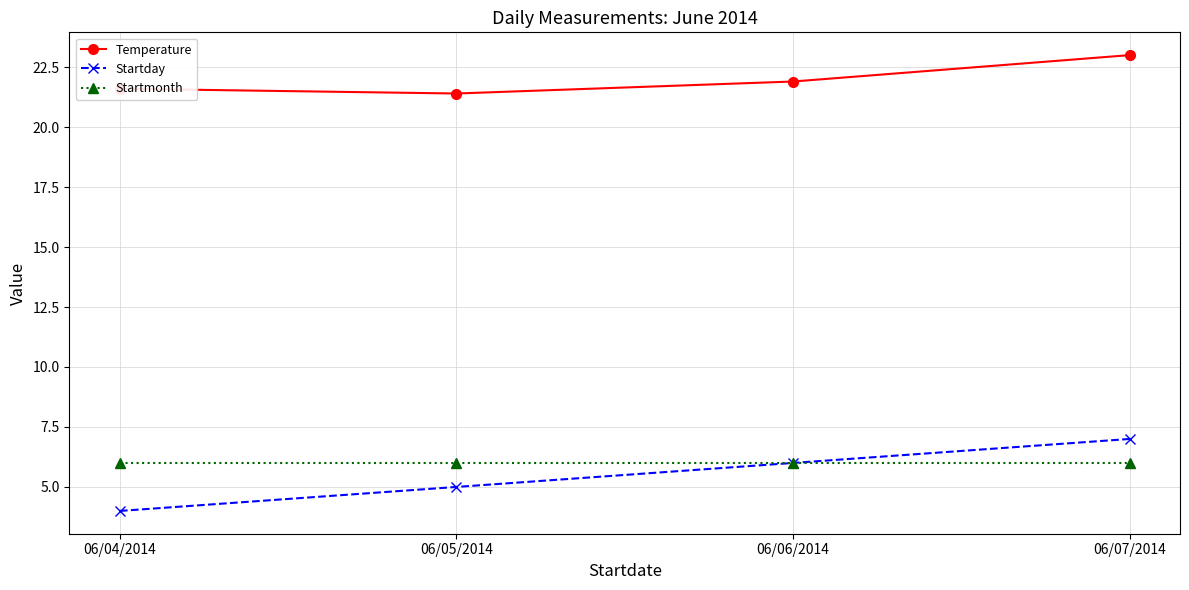

At which category is the sum across all series the highest?

06/07/2014